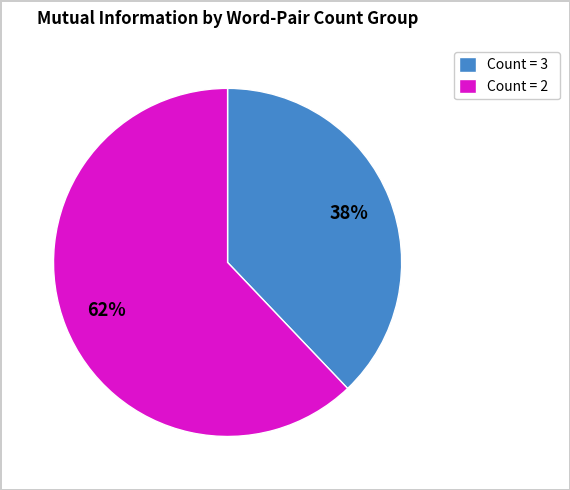

Rank the categories by value from highest to lowest.

Count = 2, Count = 3